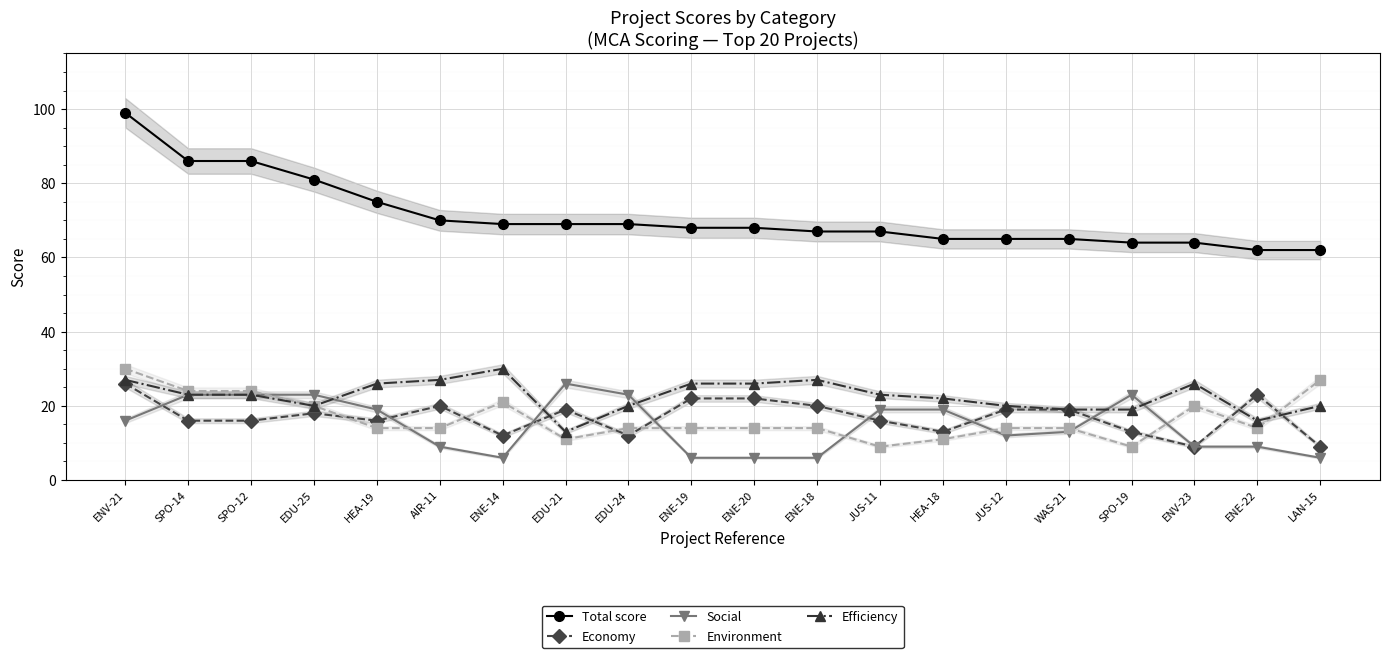

Where is Environment nearest to the value 19?

EDU-25